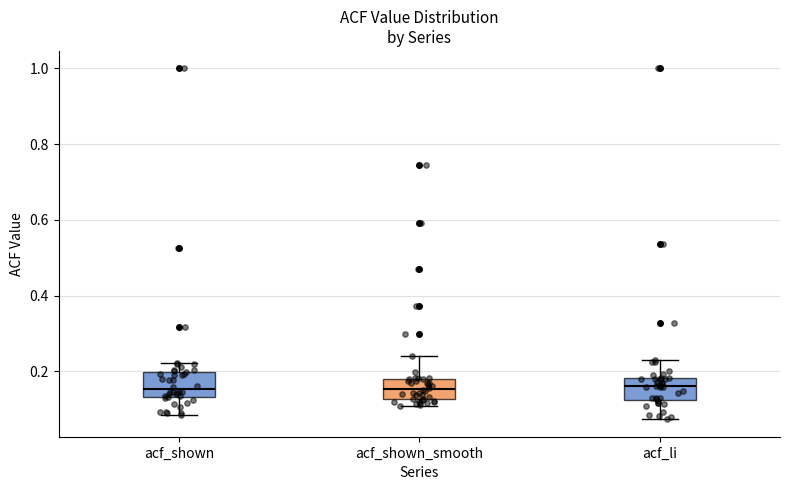

Where does the lower whisker of the box for acf_li end on the y-axis? The values are not printed on the chart, so give them approximately, as read against the axis.

0.08